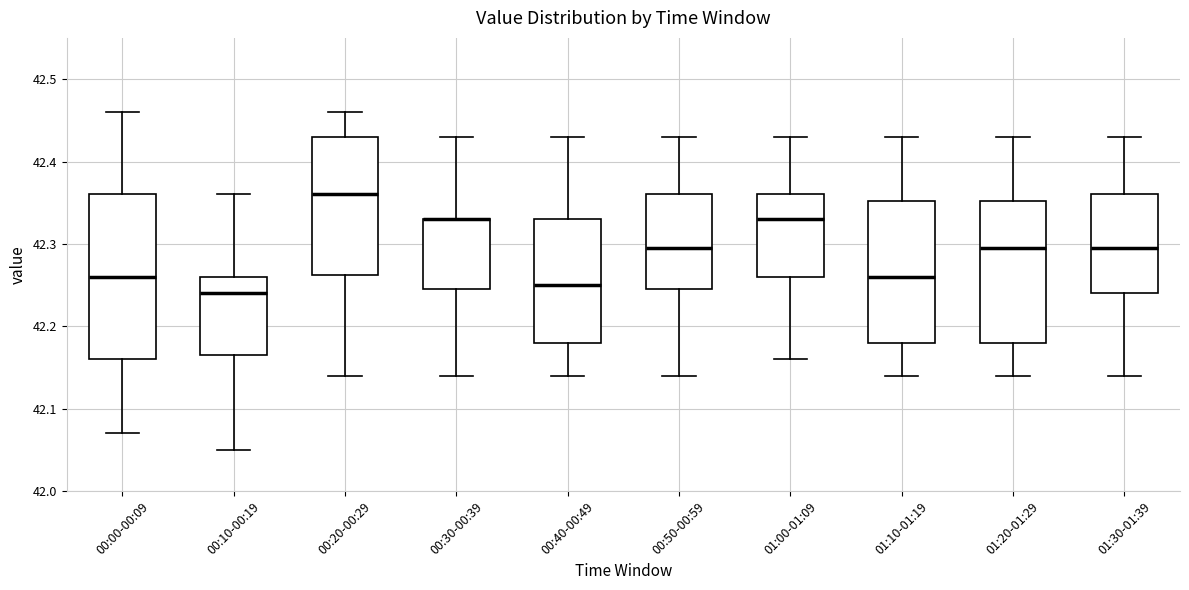

Which box is the tallest, from its lower edge to its upper edge?

00:00-00:09